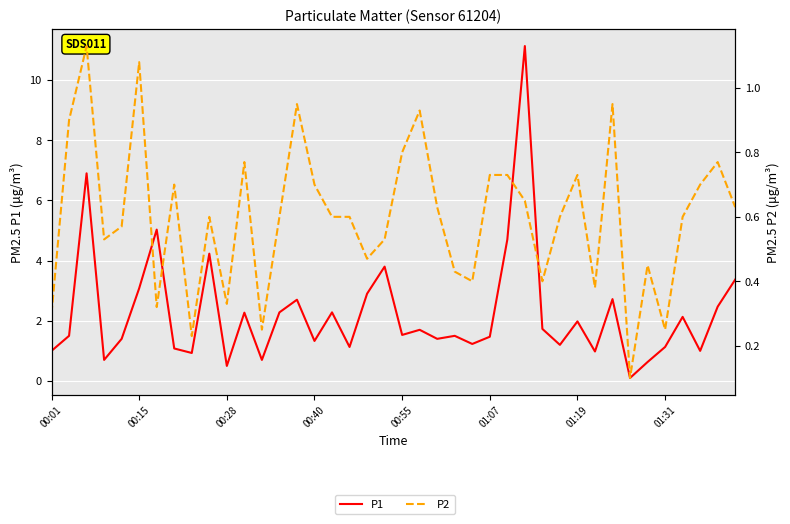

Which series has the largest total across all categories?

P1